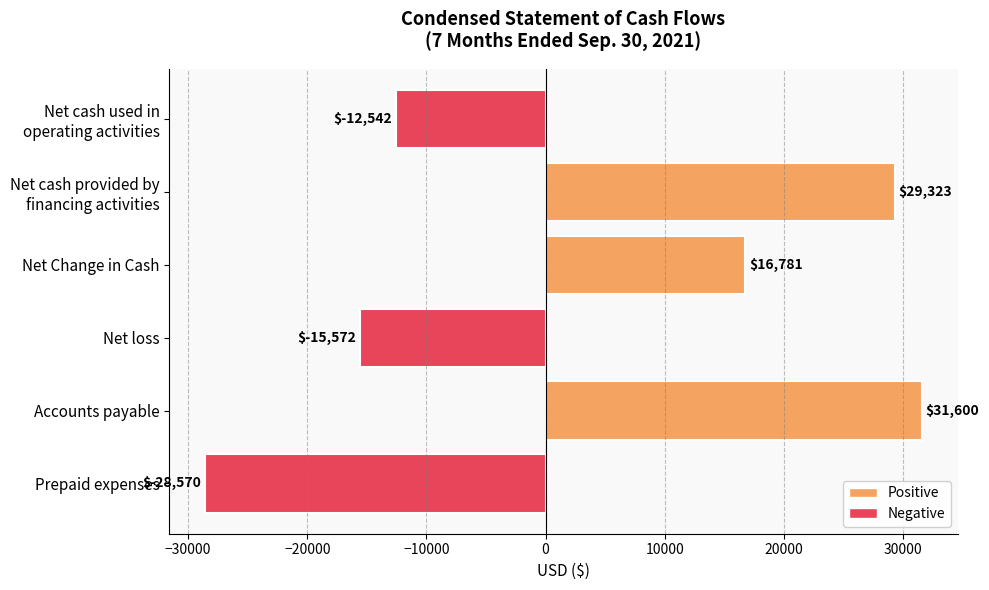

How many values are below zero?

3